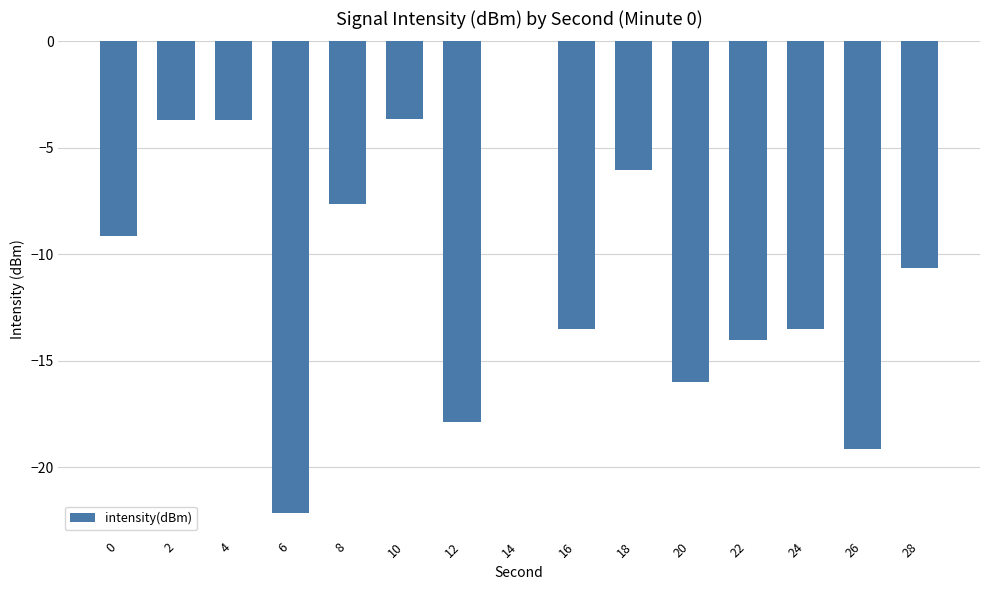

How many values exceed -10?

7